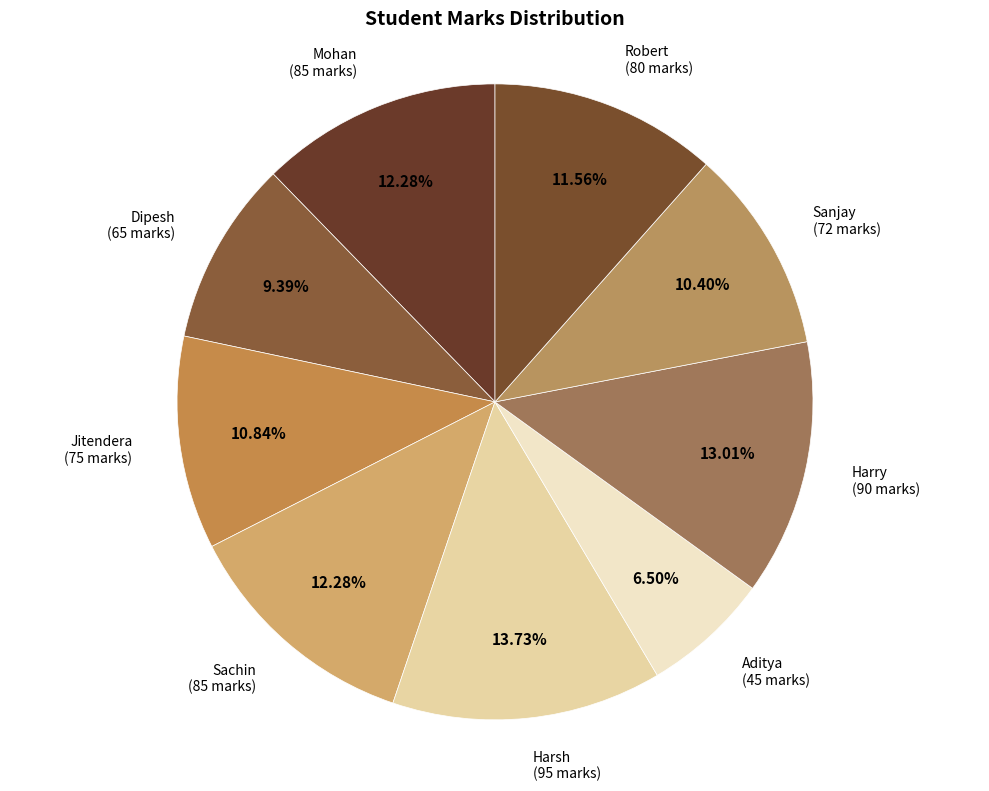

What is the total percentage of Aditya and Robert?

18.1%